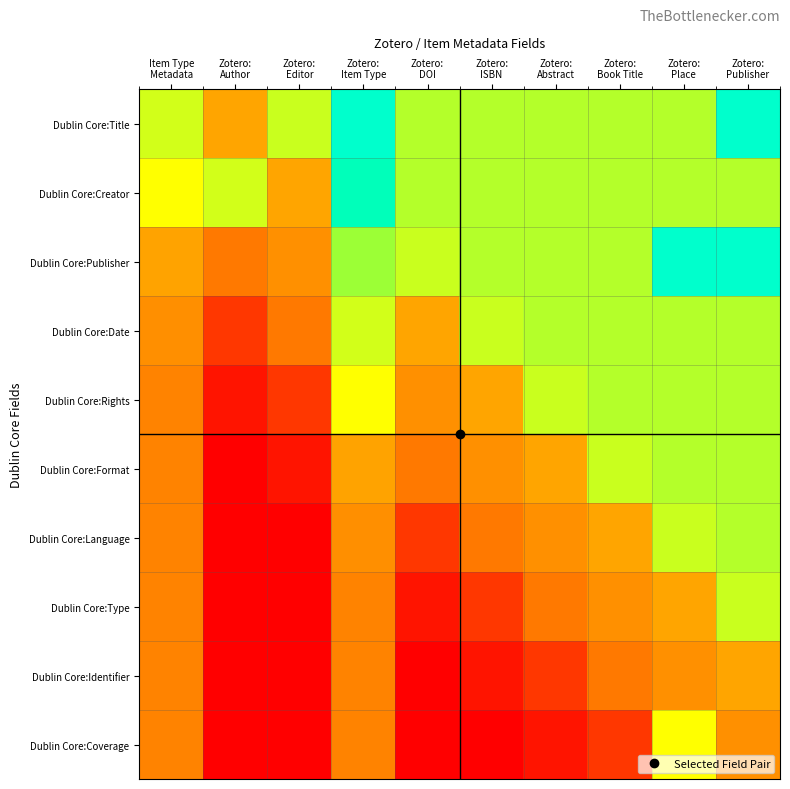

How many data points does each series have?

10